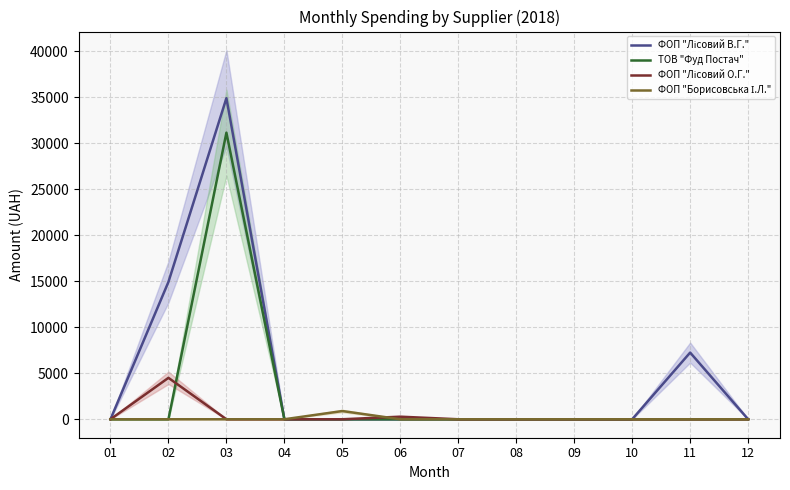

Rank the series by their maximum value, from lowest to highest.

ФОП "Борисовська І.Л.", ФОП "Лісовий О.Г.", ТОВ "Фуд Постач", ФОП "Лісовий В.Г."